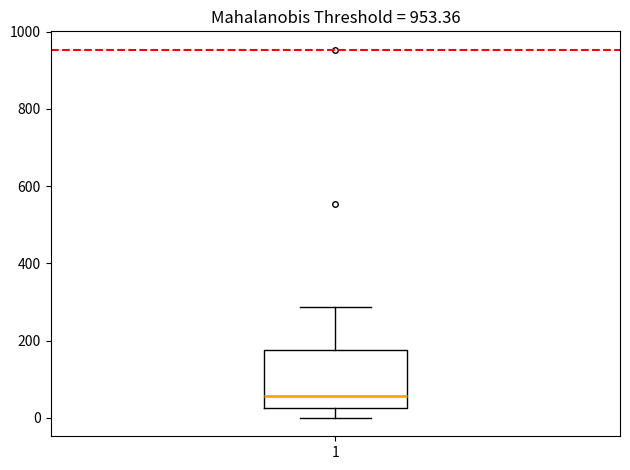

Read this box plot against the y-axis: the position of the median line, the range covered by the box, and the ends of both whiskers. The values are not printed on the chart, so give them approximately, as read against the axis.

median 60, box 20 to 180, whiskers 0 to 280